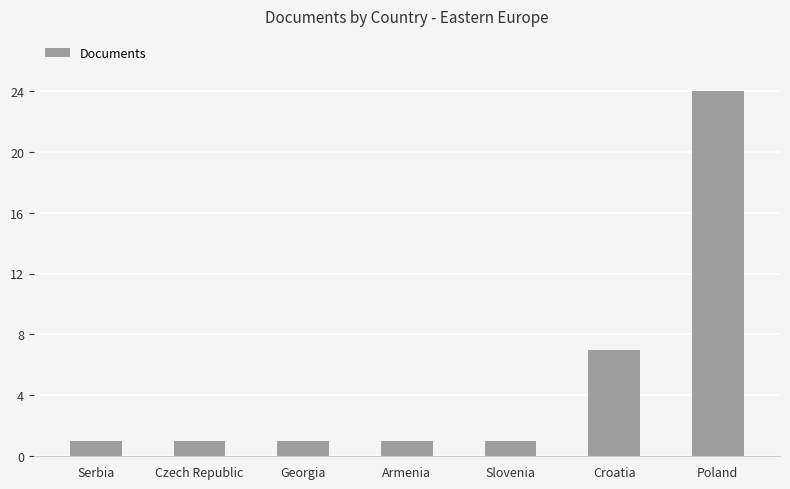

Which has a higher value, Croatia or Slovenia?

Croatia